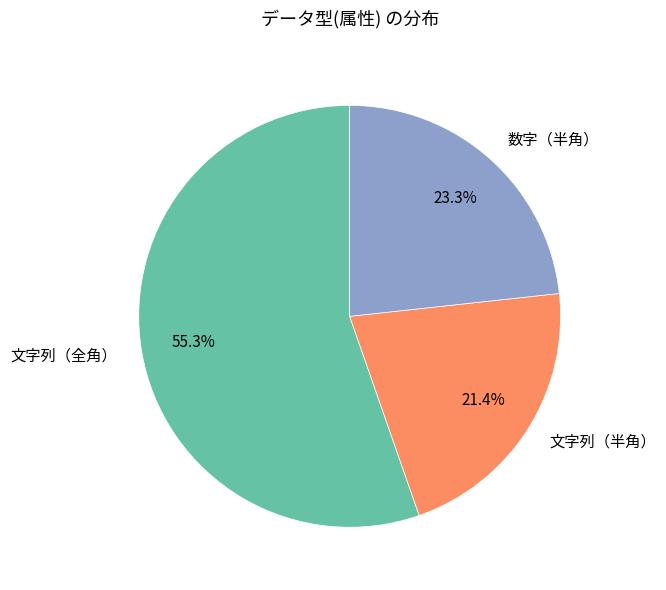

Which slice represents more than half of the pie?

文字列（全角）